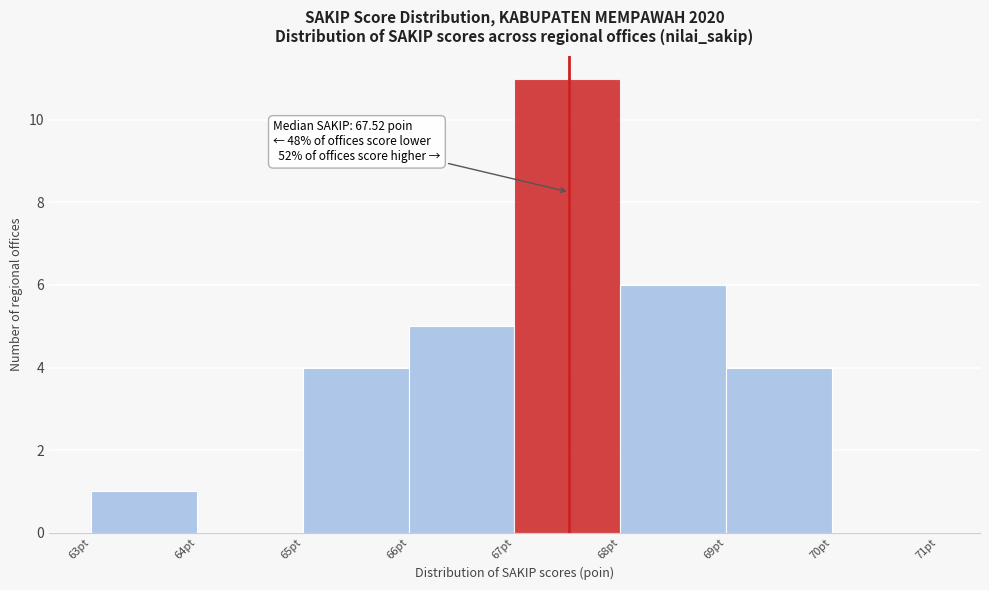

Over which range of the x-axis is the bar tallest?

67 to 68